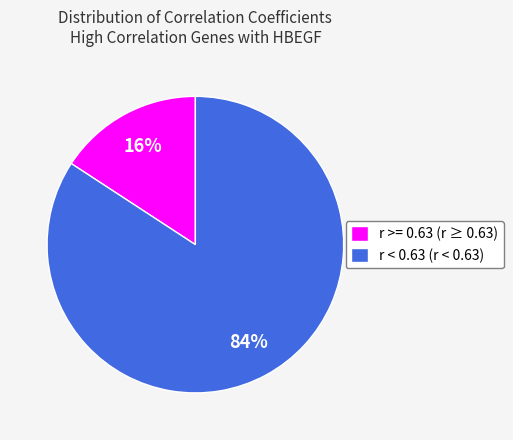

The r < 0.63 (r < 0.63) slice represents 74% of the pie. True or false?

False